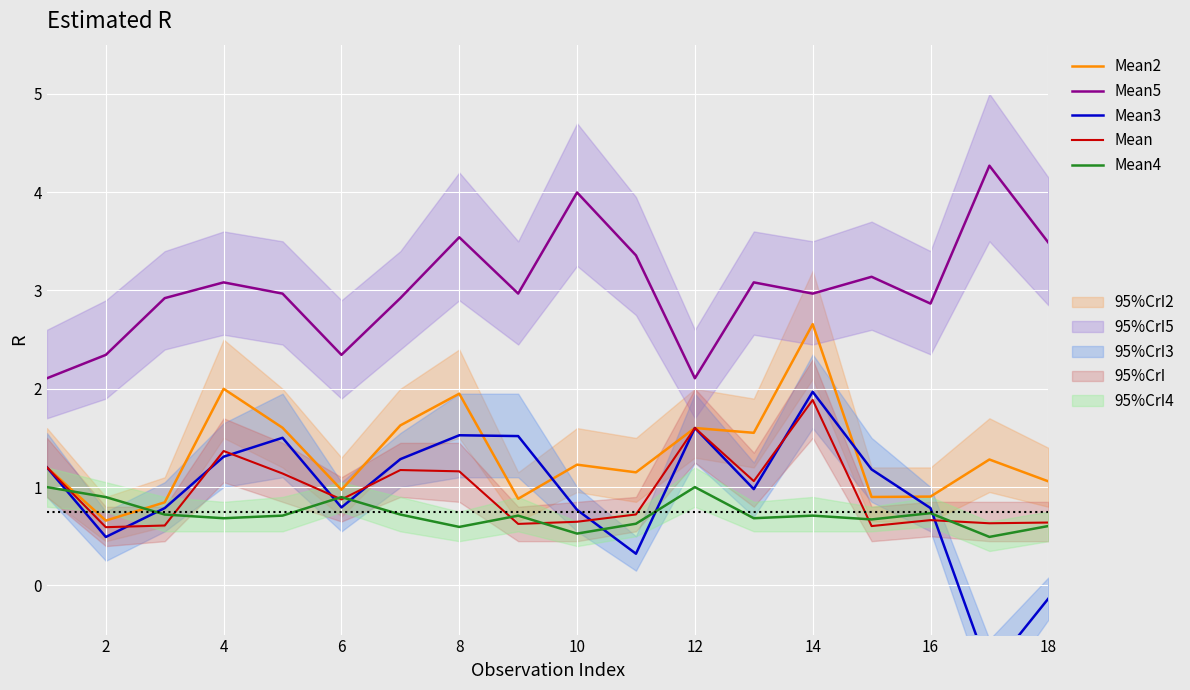

How many intersections are there between Mean4 and Mean?

8